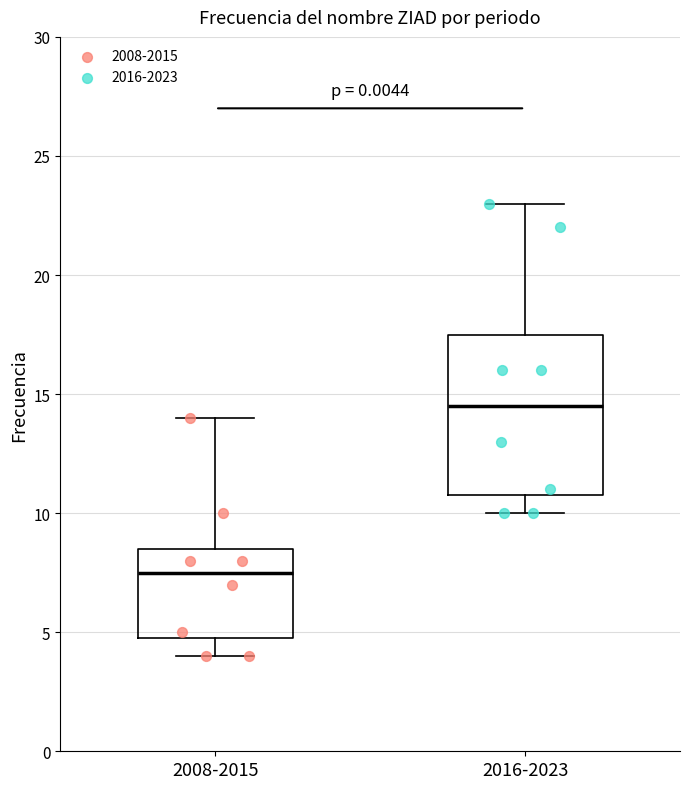

Where does the lower whisker of the box for 2008-2015 end on the y-axis? The values are not printed on the chart, so give them approximately, as read against the axis.

4.0